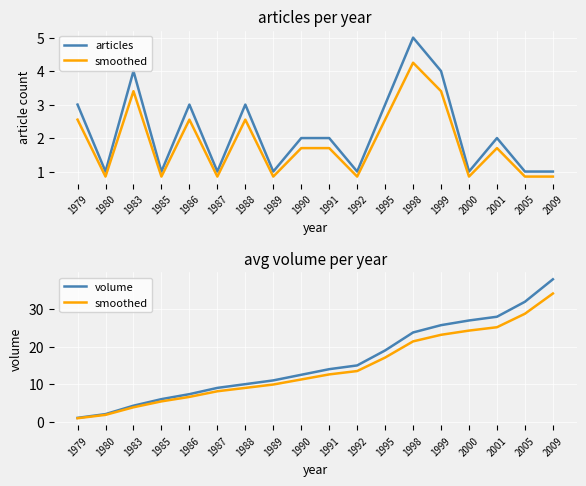

Count the number of categories in the chart.

18